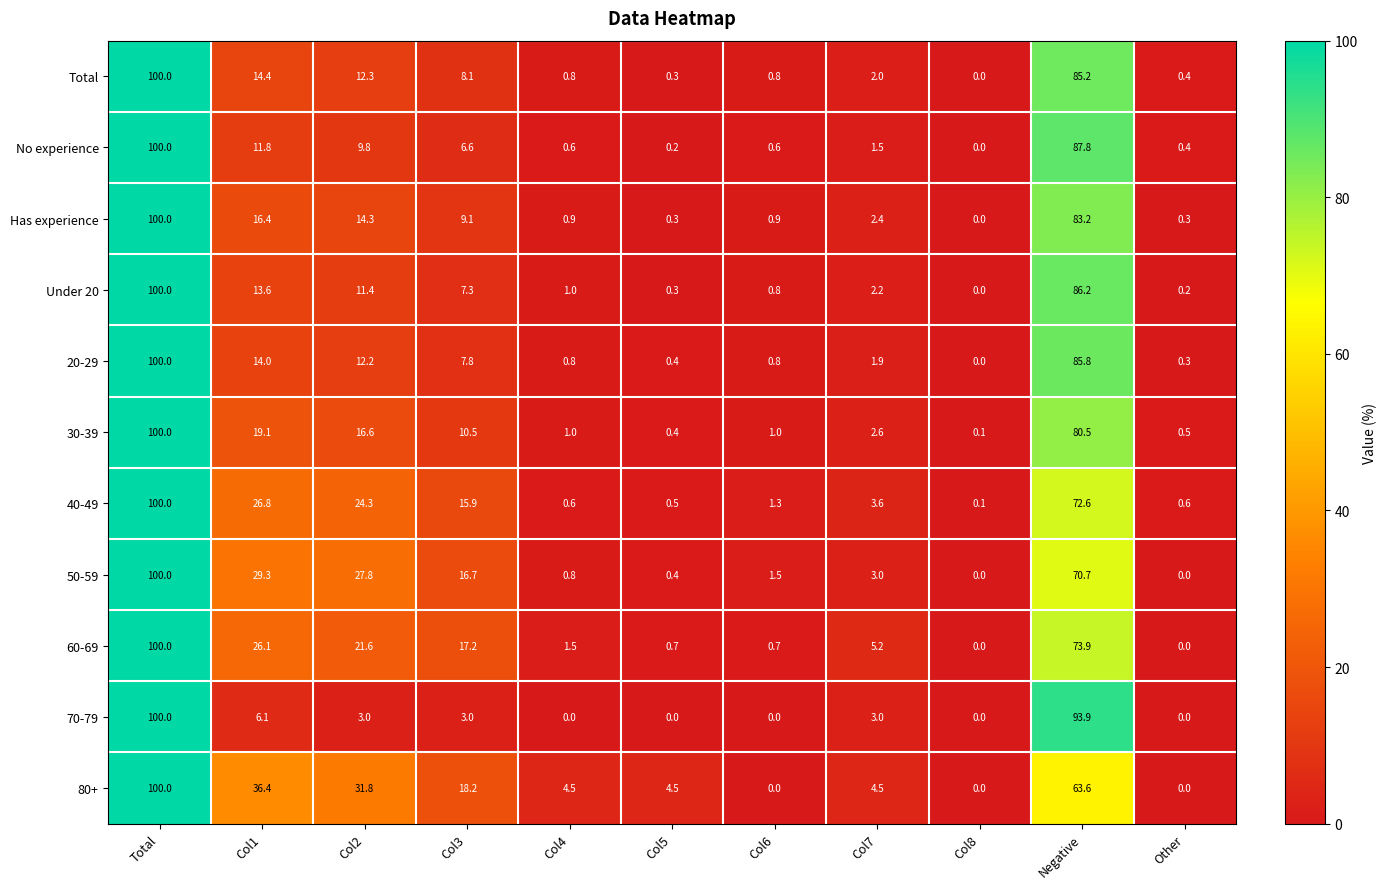

Count the number of categories in the chart.

11